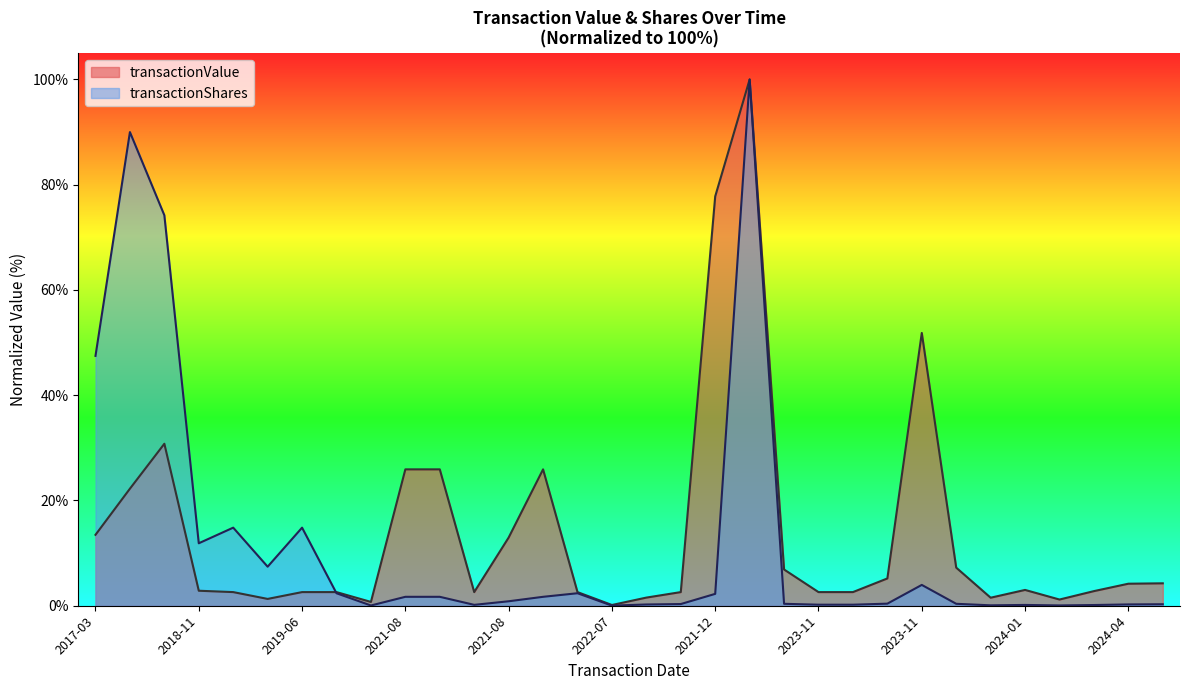

What are all the series names shown in the legend?

transactionValue, transactionShares